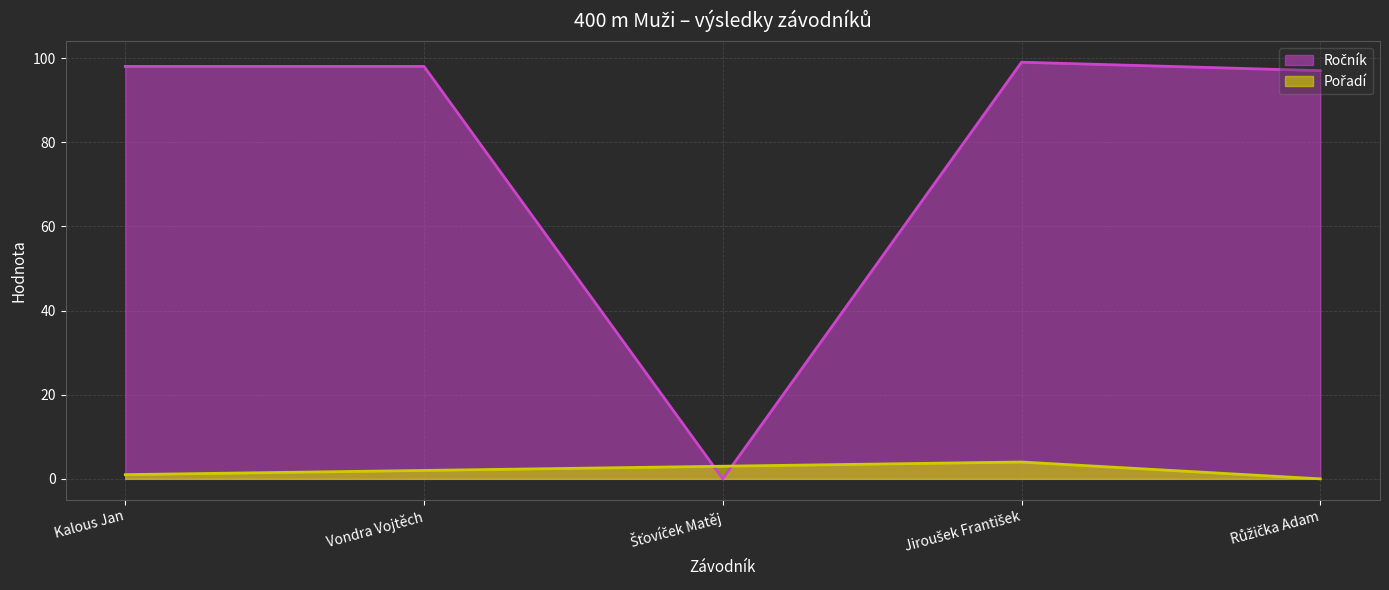

Is the value of Ročník at Kalous Jan greater than the value of Pořadí at Vondra Vojtěch?

Yes